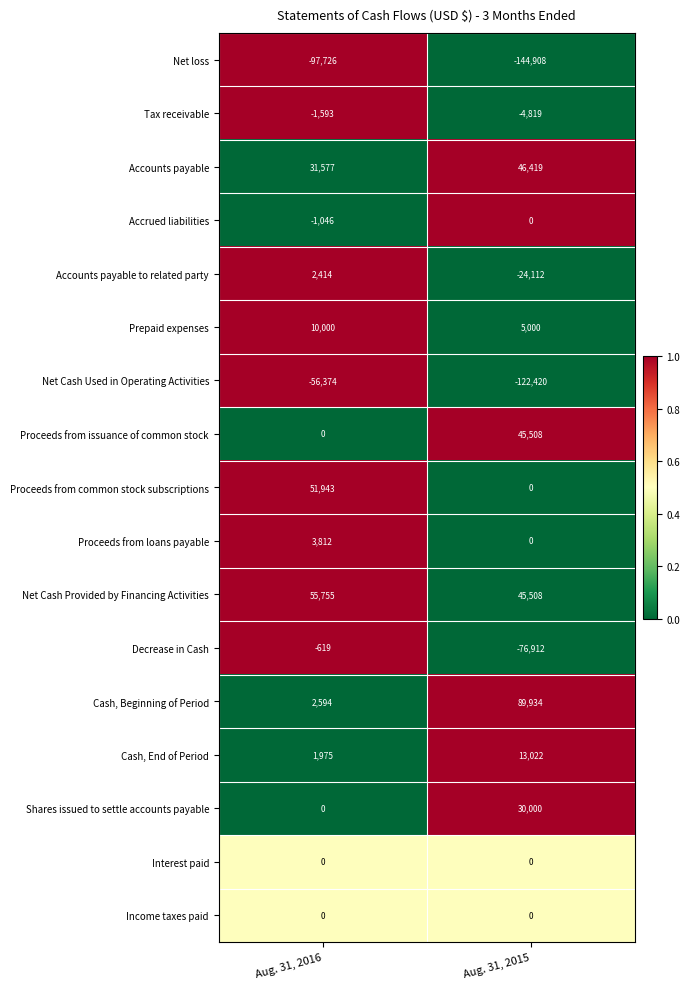

Between Aug. 31, 2016 and Aug. 31, 2015, which series saw the biggest shift?

Cash, Beginning of Period